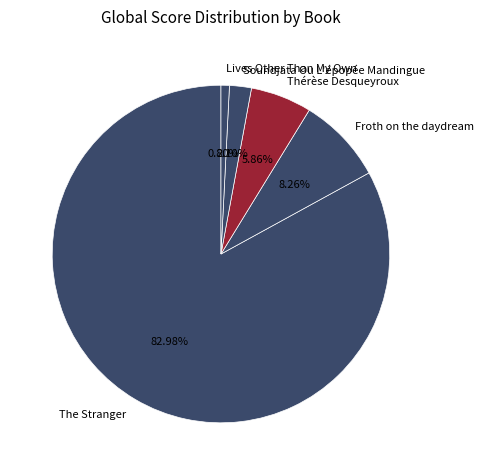

Which slice is the largest?

The Stranger